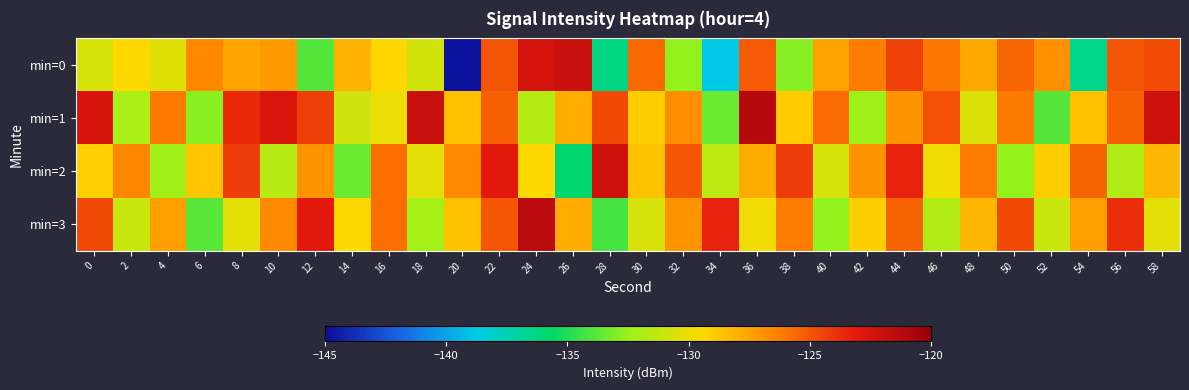

Rank the series at 46 from lowest to highest value.

min=3, min=2, min=0, min=1